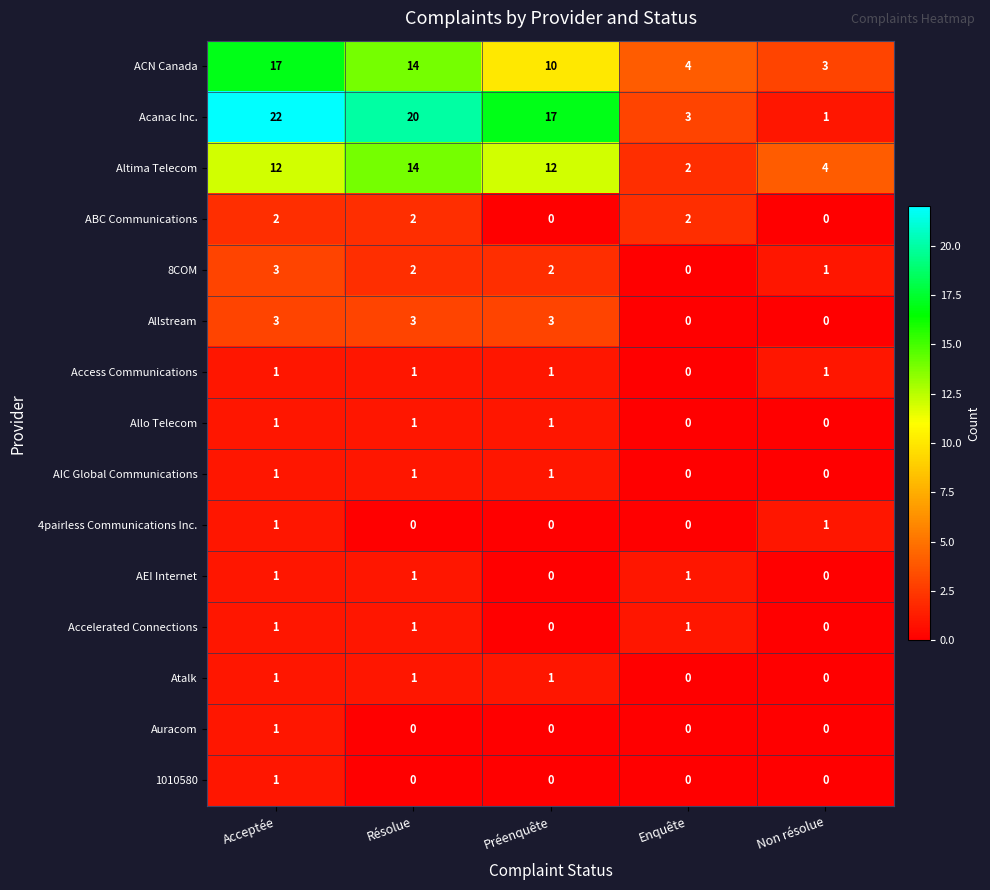

At which category is the sum across all series the highest?

Acceptée